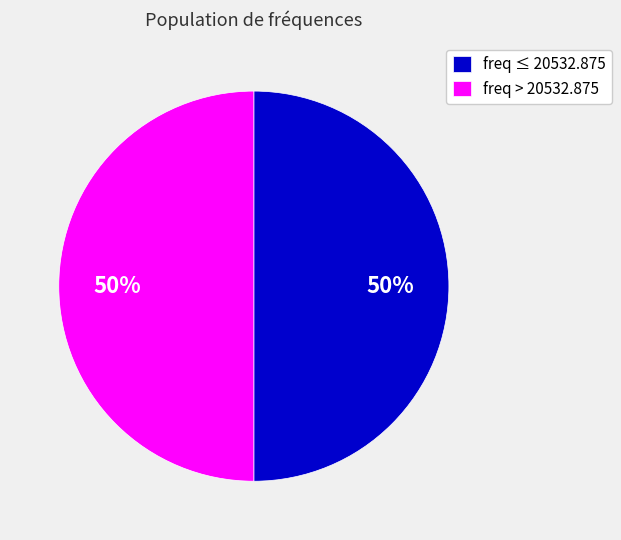

The freq ≤ 20532.875 slice represents 50% of the pie. True or false?

True